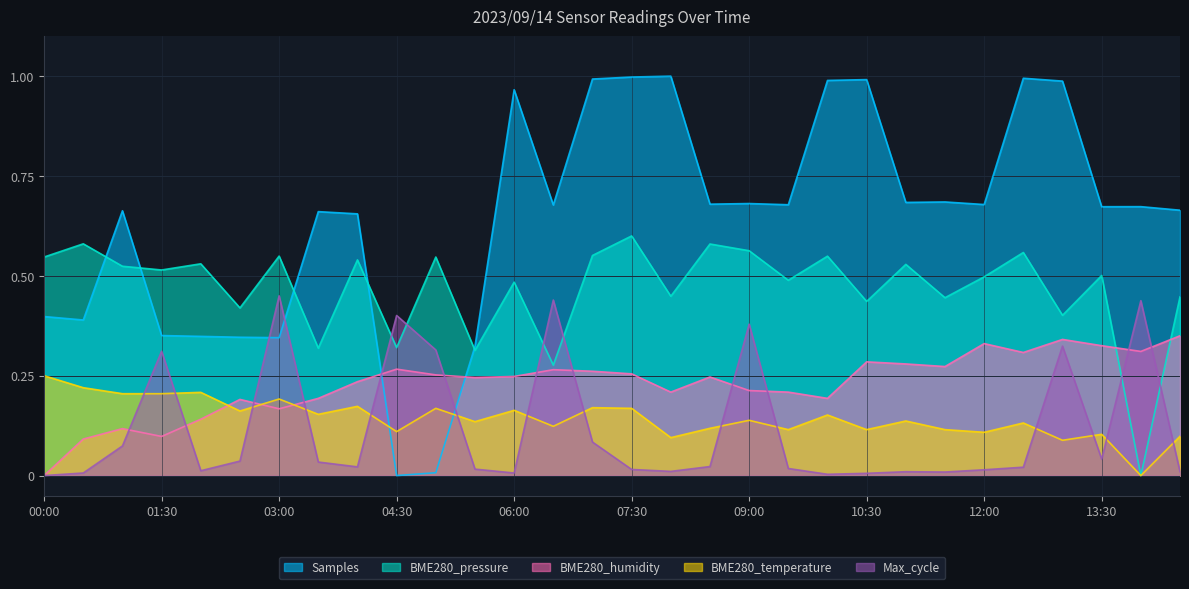

At how many categories does at least one series exceed 0?

30